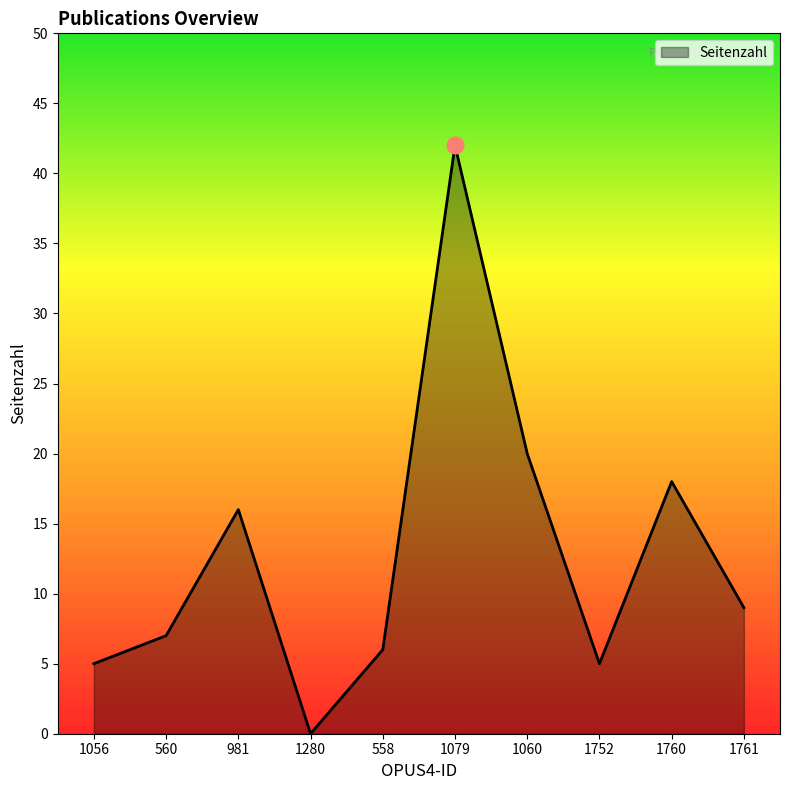

What position from the left is 1060?

7